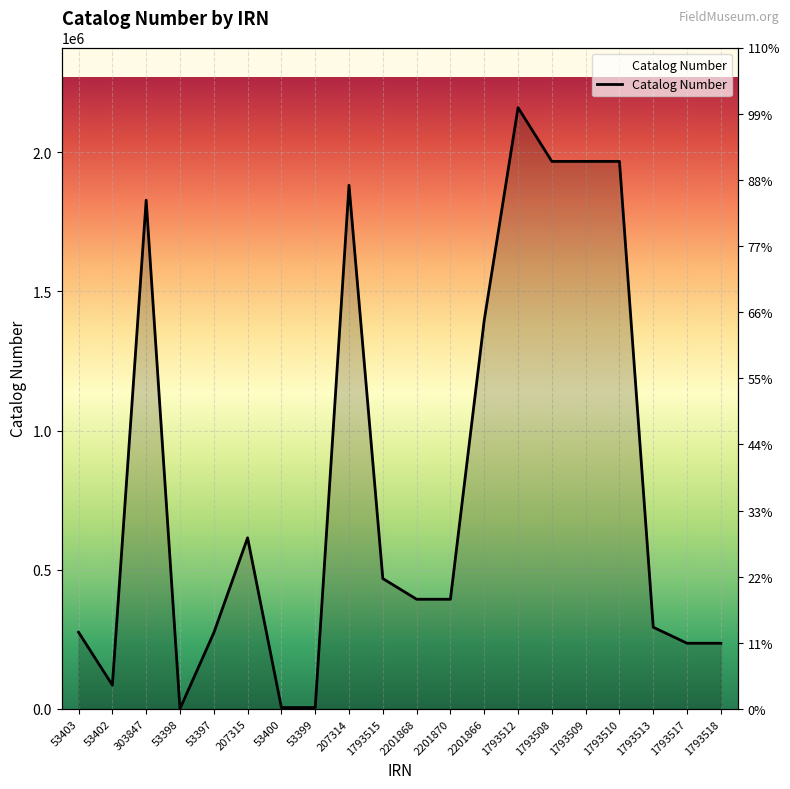

What is the ratio of the value at 53397 to the value at 53398?

251.5